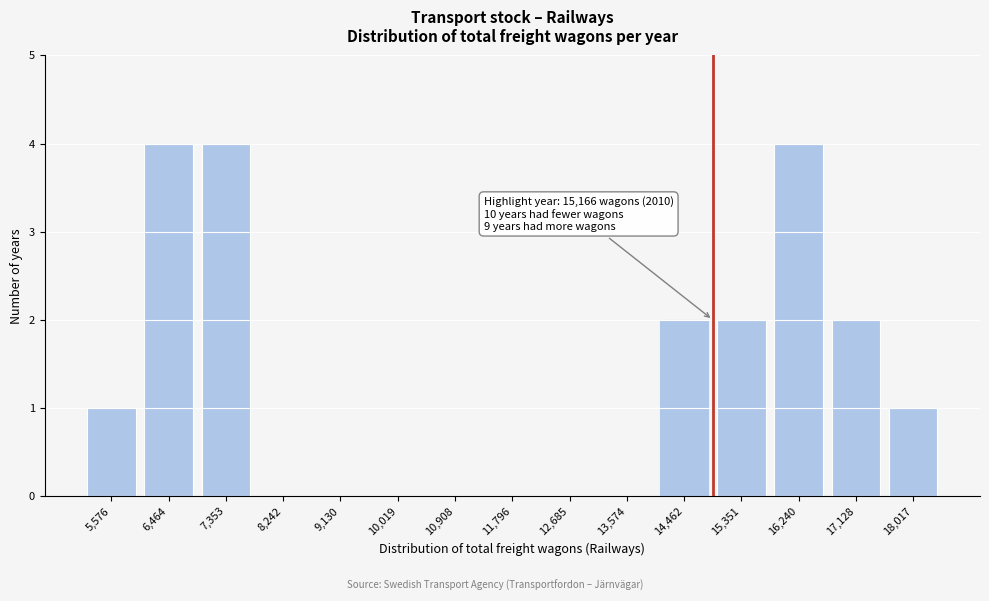

Reading left to right, what are all the values shown in this chart?

5,576=1	6,464=4	7,353=4	8,242=0	9,130=0	10,019=0	10,908=0	11,796=0	12,685=0	13,574=0	14,462=2	15,351=2	16,240=4	17,128=2	18,017=1